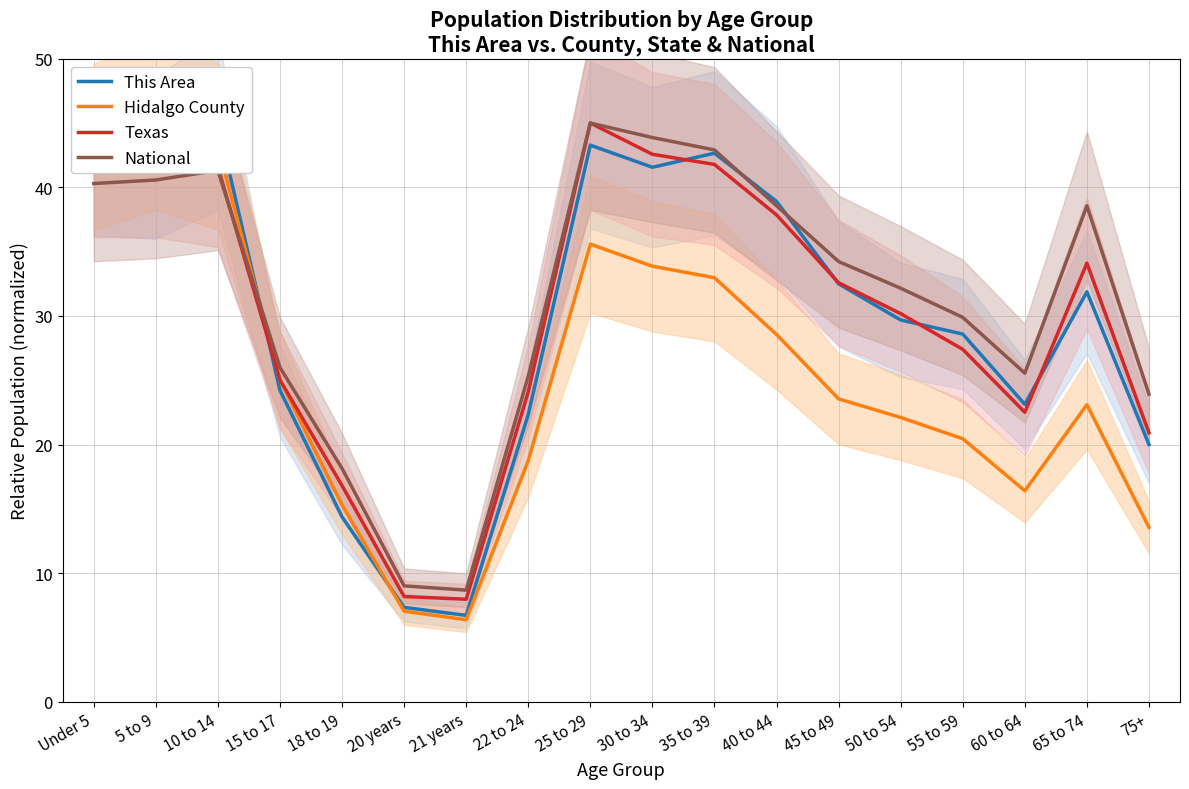

How many data points in Texas are less than 32?

9